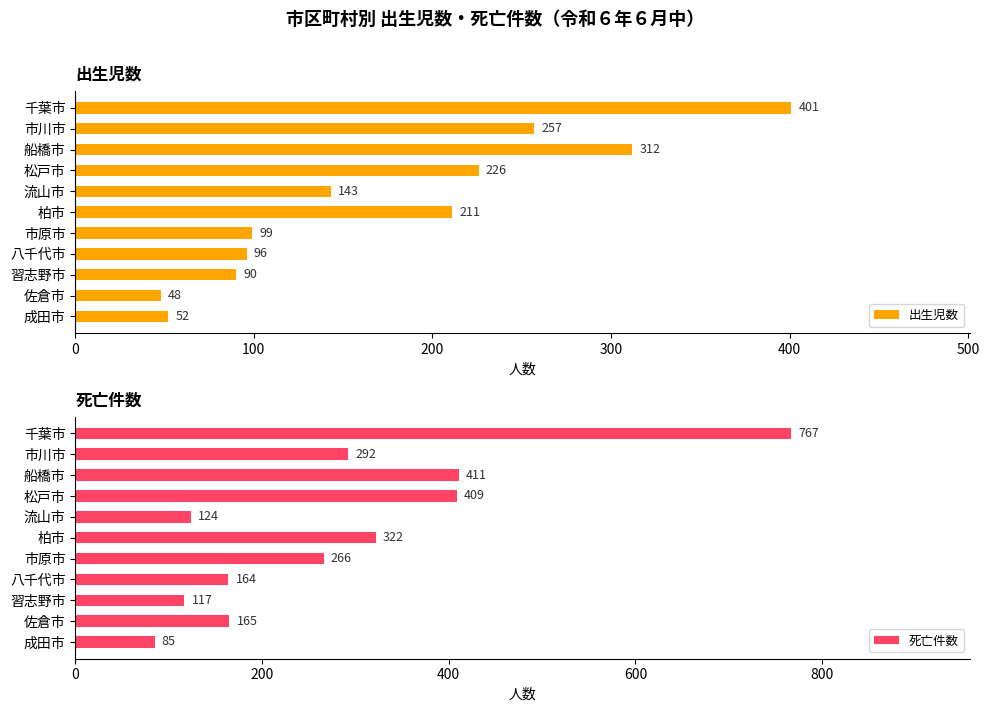

List the labels in order of 出生児数 value, smallest first.

佐倉市, 成田市, 習志野市, 八千代市, 市原市, 流山市, 柏市, 松戸市, 市川市, 船橋市, 千葉市